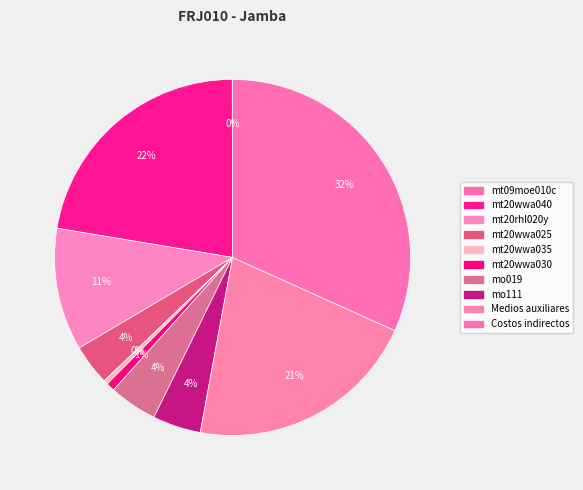

What portion of the pie excludes mt09moe010c?

100.0%